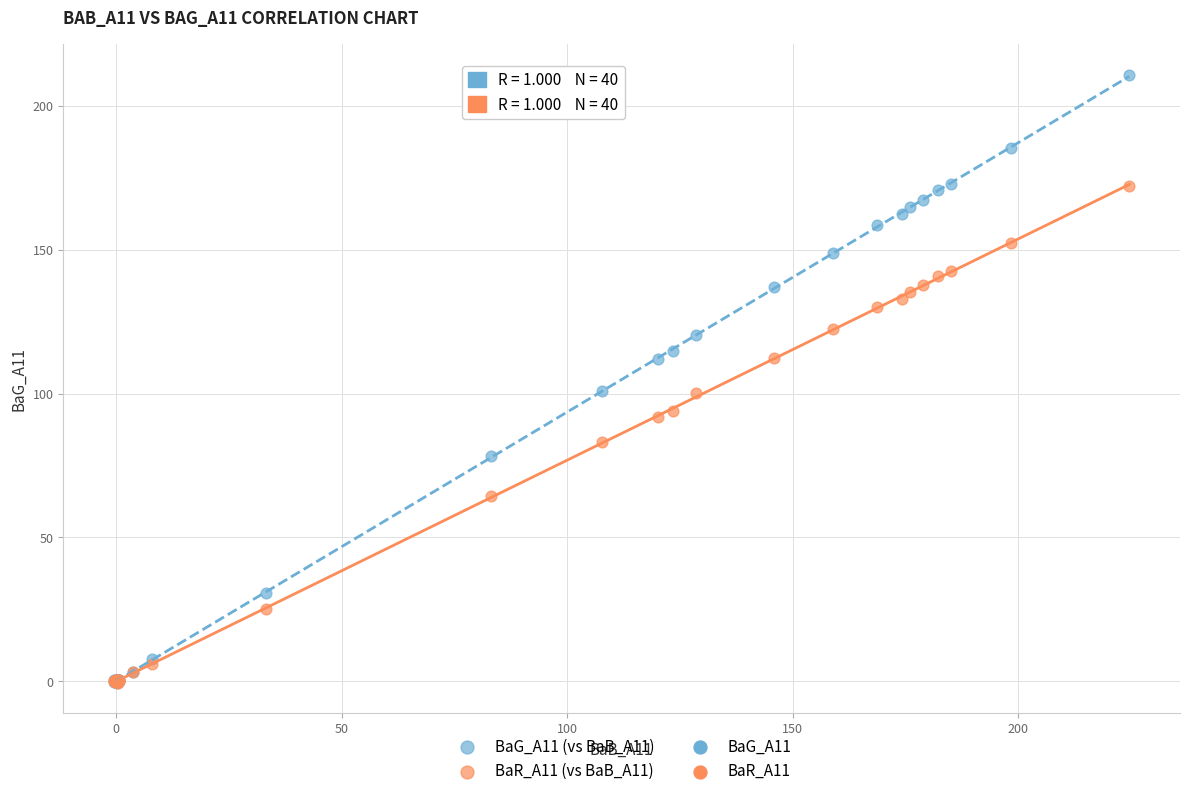

Which series has the largest Y range (max minus min)?

BaG_A11 (vs BaB_A11)